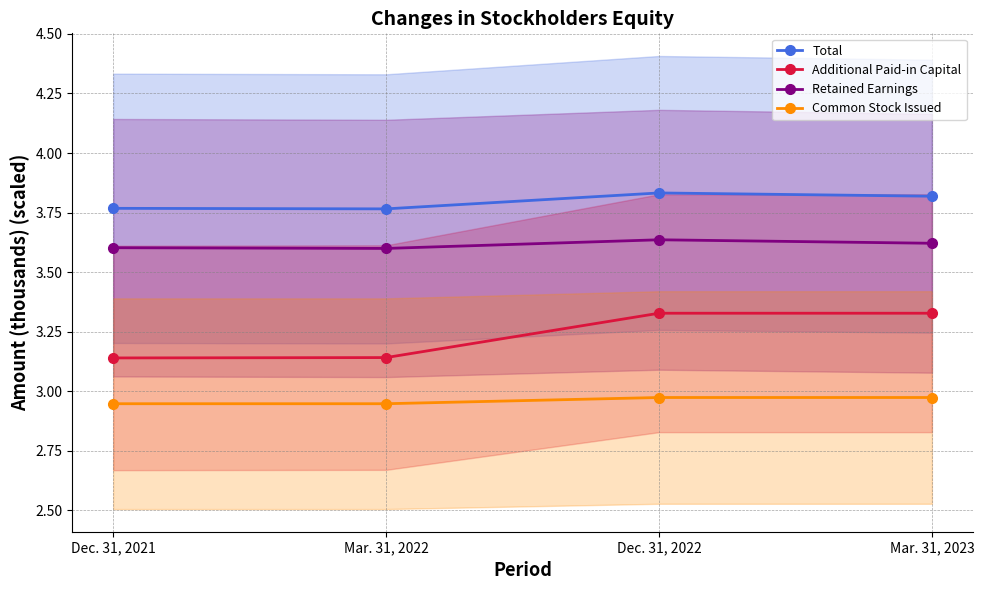

At which category is the sum across all series the highest?

Dec. 31, 2022